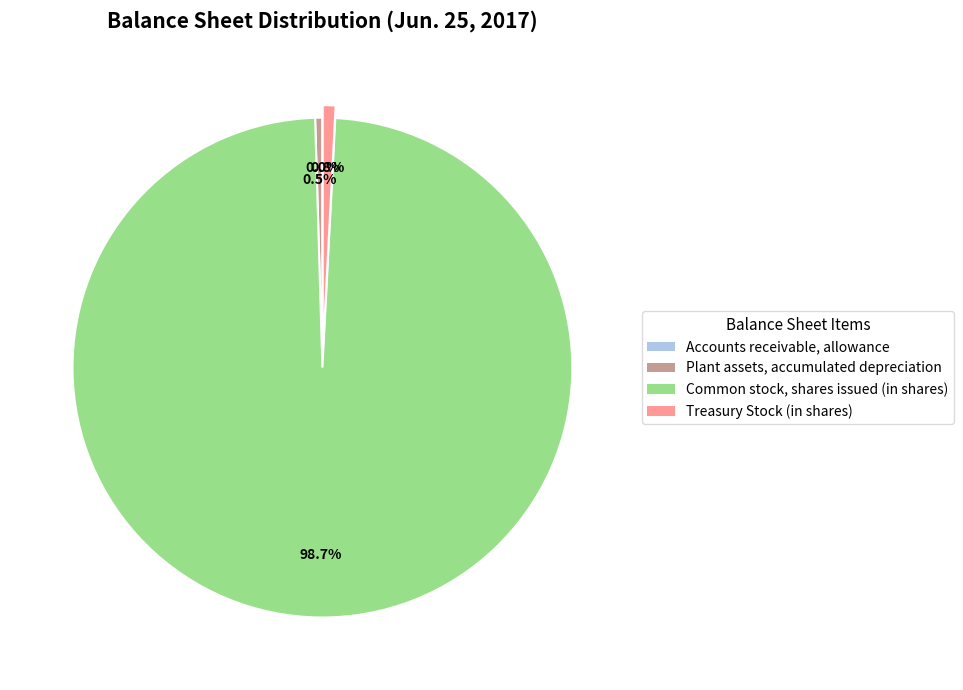

Is there a majority slice in this chart?

Yes